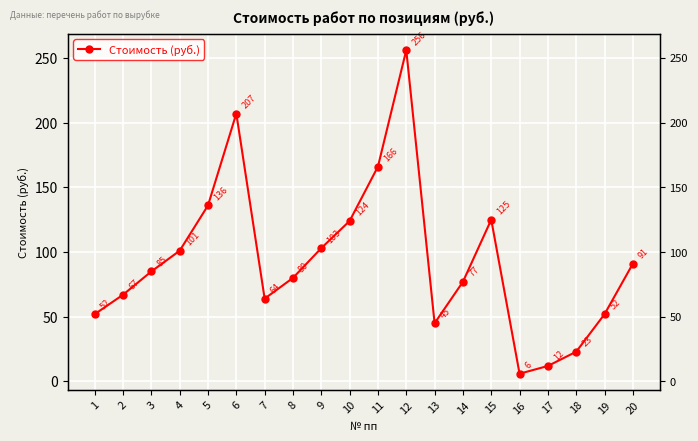

What is the smallest value displayed?

6